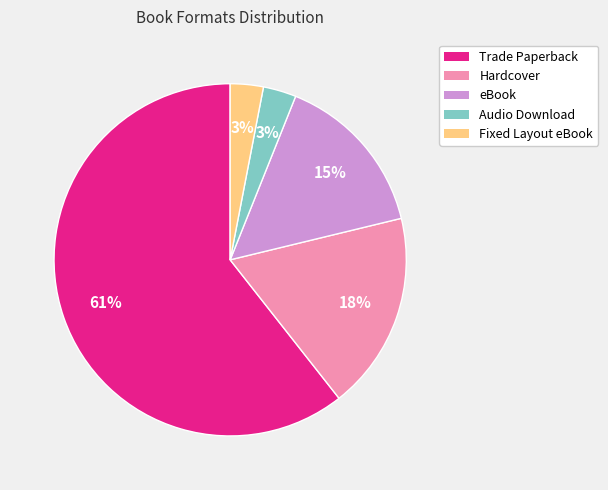

Which category accounts for the majority?

Trade Paperback